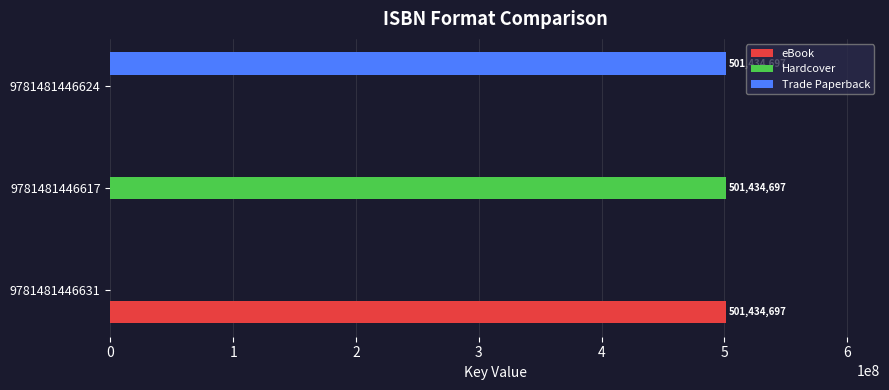

What is the sum of the Trade Paperback values at 9781481446624 and 9781481446631?

501434697